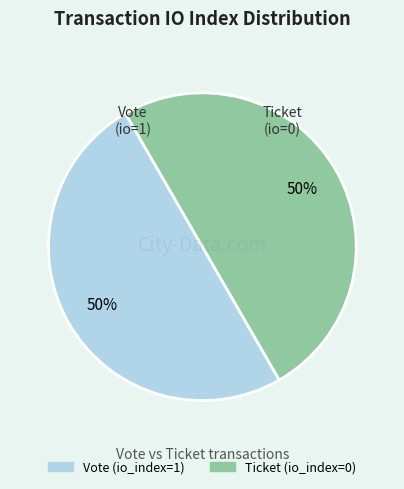

Is it true that Ticket (io_index=0) is 1% of the pie?

False